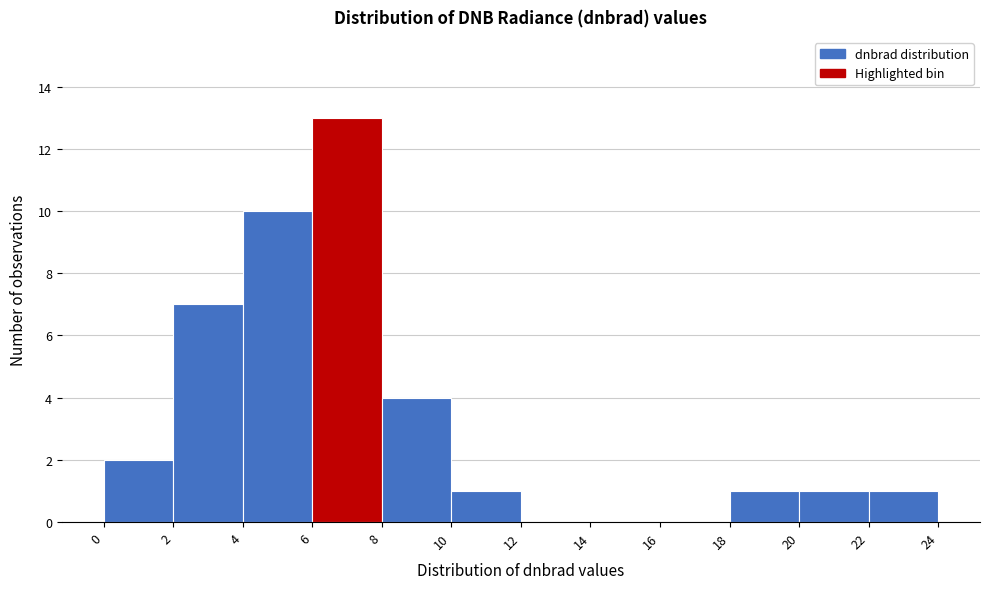

Over which range of the x-axis is the bar tallest?

6 to 8